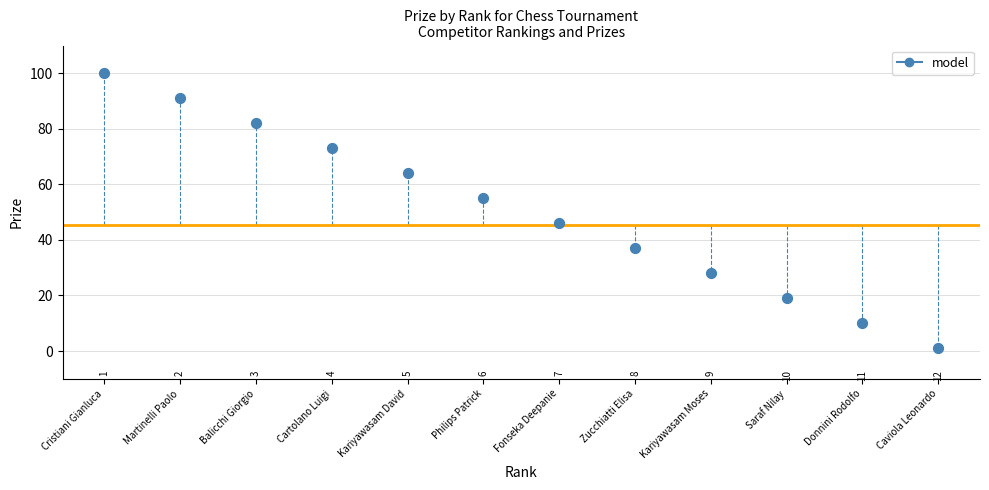

What Y value in the scatter plot is closest to 50?

46